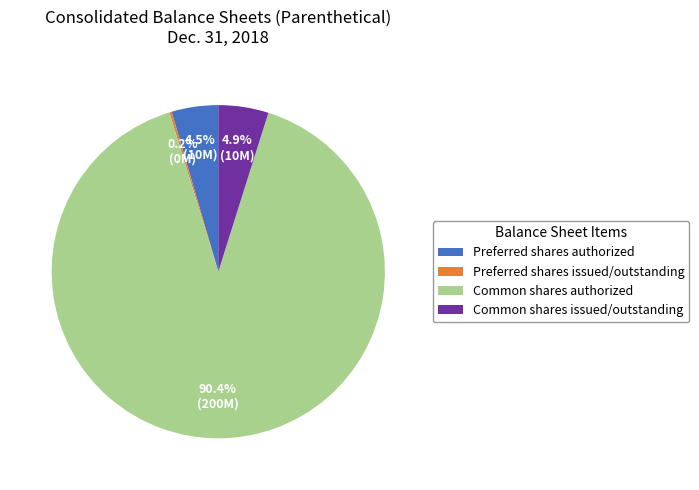

Does Common shares issued/outstanding represent more than half of the total?

No